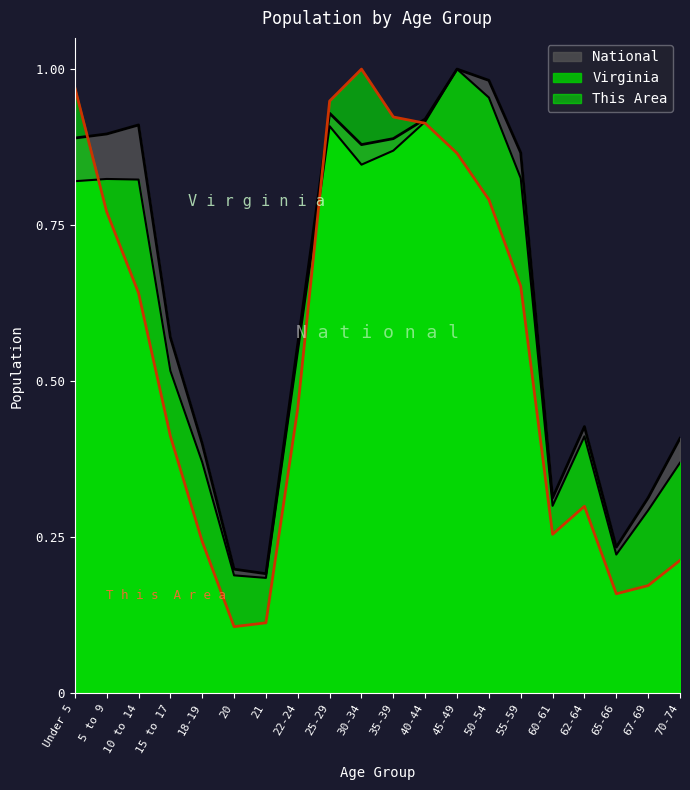

What is the lowest value of the Virginia series?

0.2